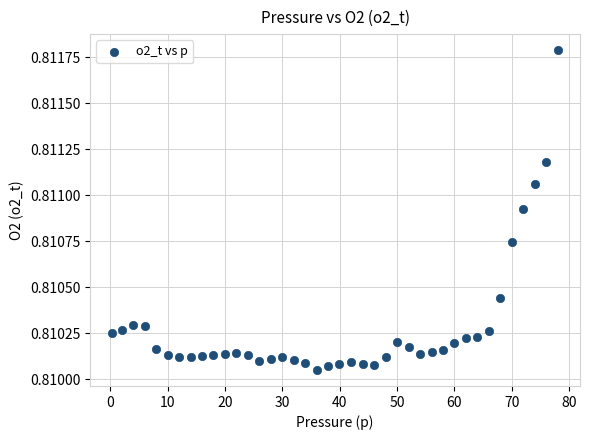

What is the range of X values (max minus min)?

77.6